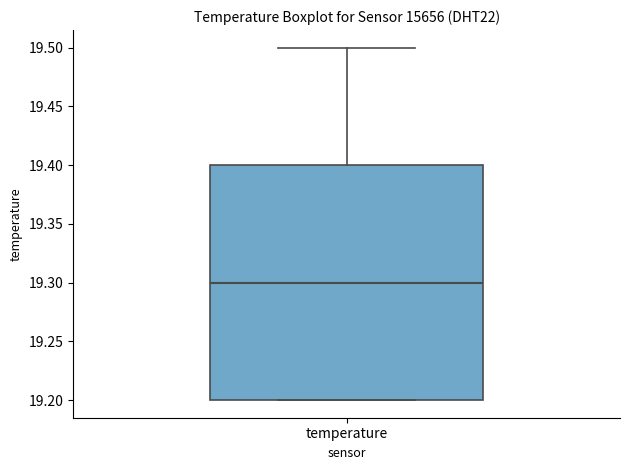

Where does the upper whisker of the box for temperature end on the y-axis? The values are not printed on the chart, so give them approximately, as read against the axis.

19.5